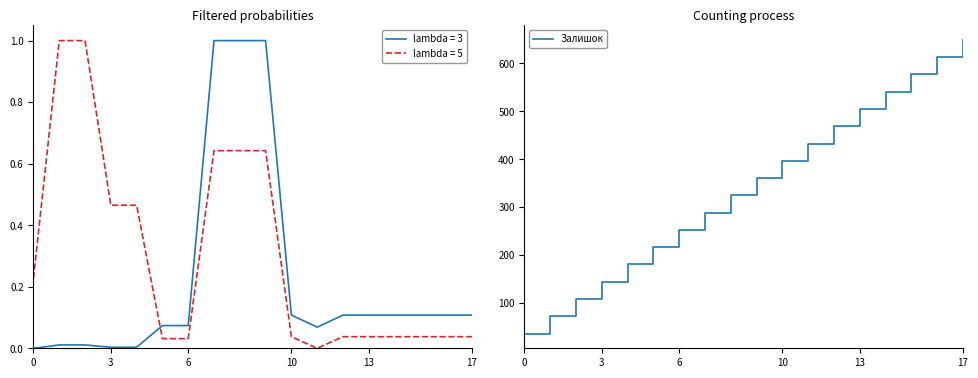

Count the number of categories in the chart.

18